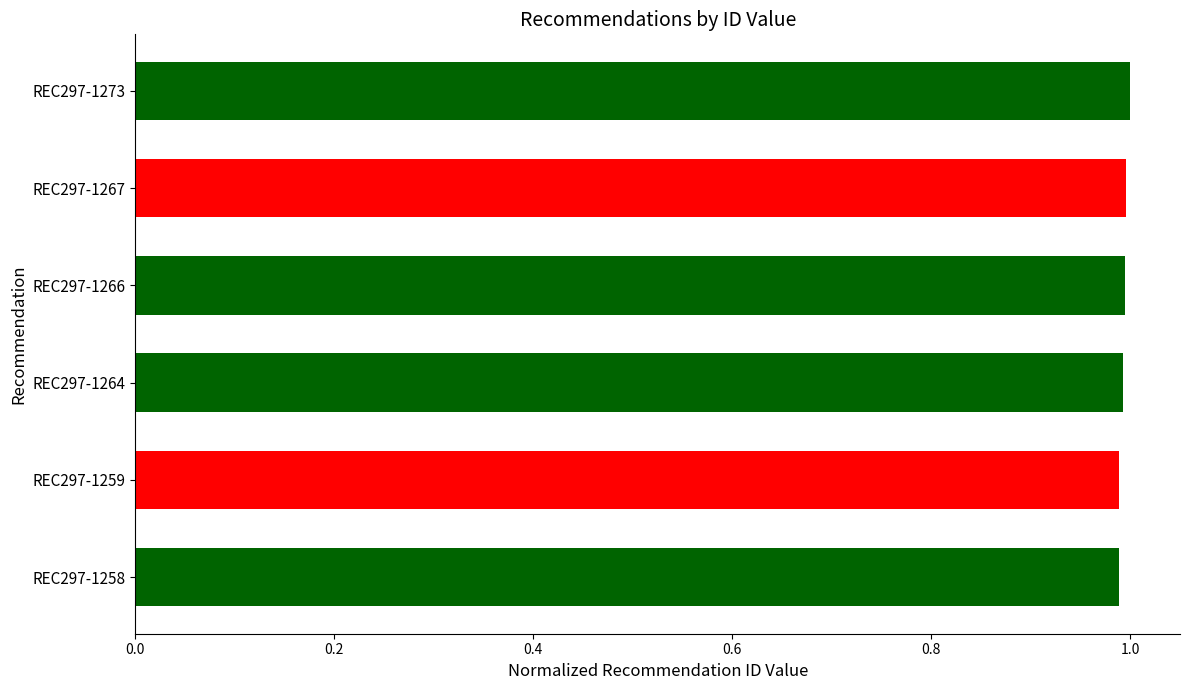

What is the sum of the values at REC297-1266 and REC297-1273?

2.0